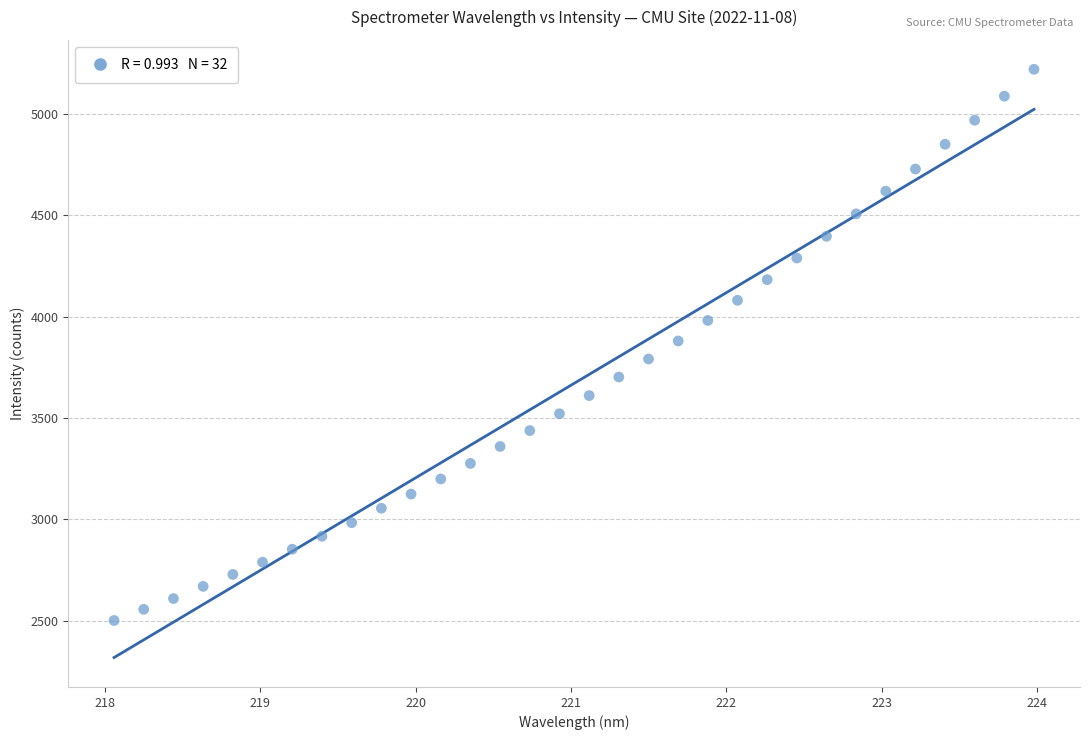

What is the range of Y values (max minus min)?

2717.6